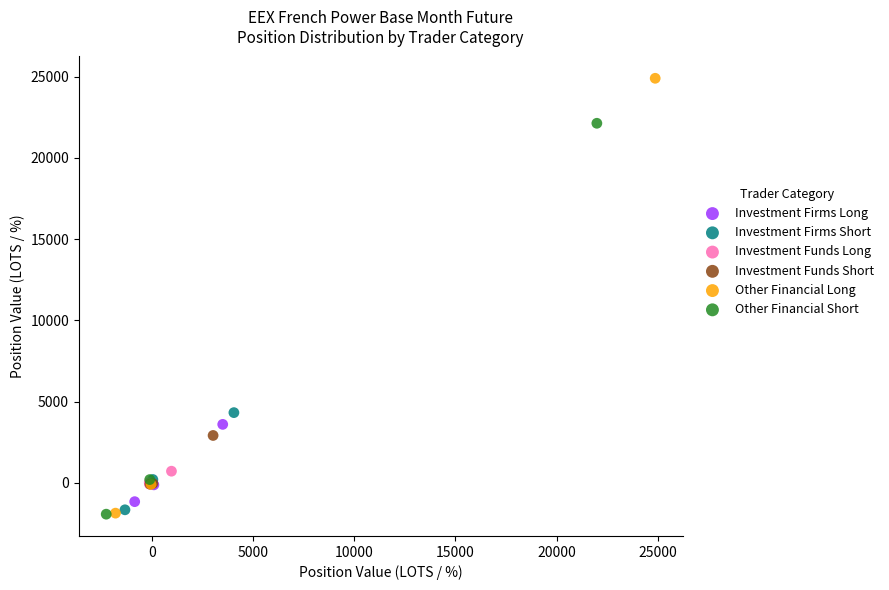

Which series has the largest Y range (max minus min)?

Other Financial Long